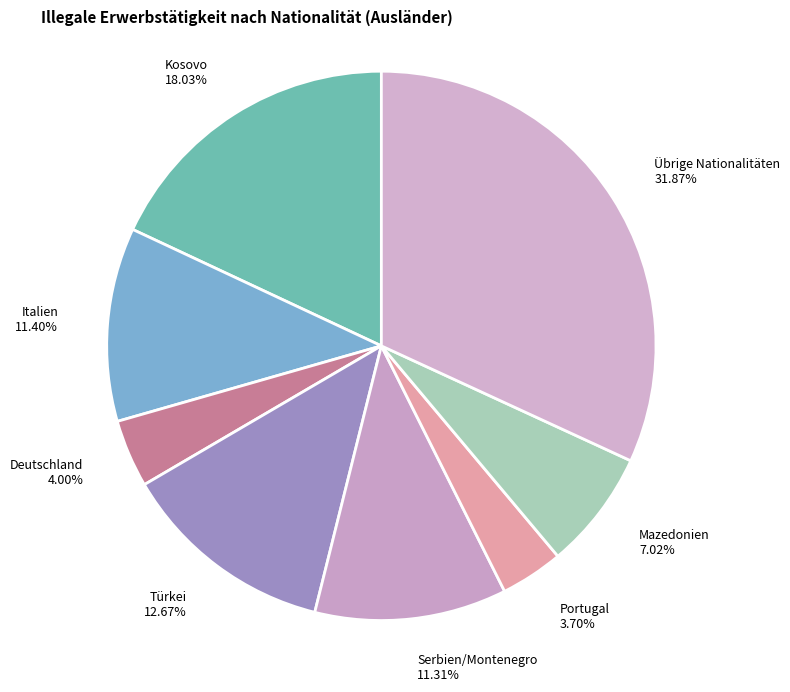

Which slice is the largest?

Übrige Nationalitäten